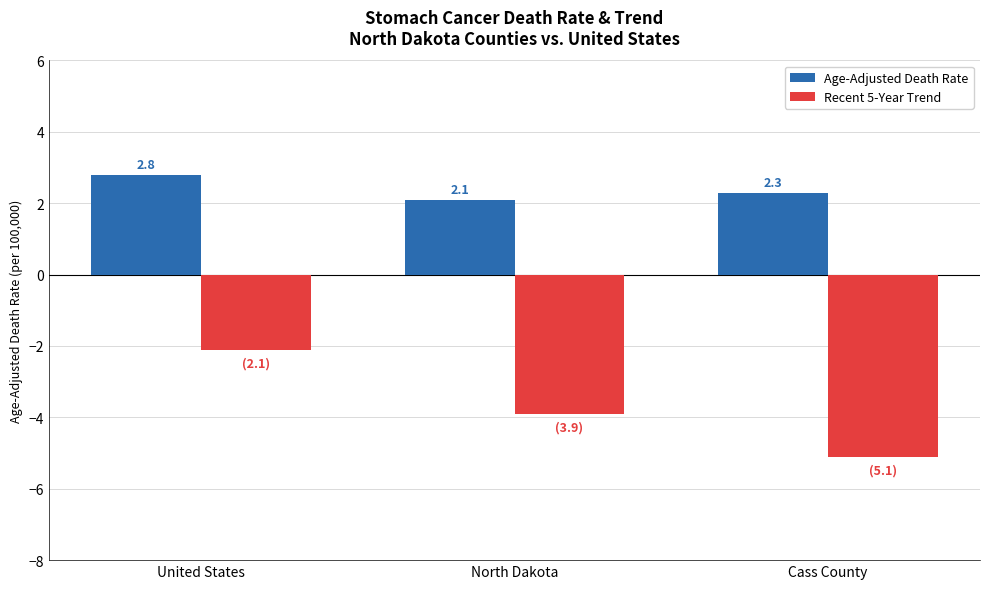

What is the label of the 2nd bar from the right?

North Dakota